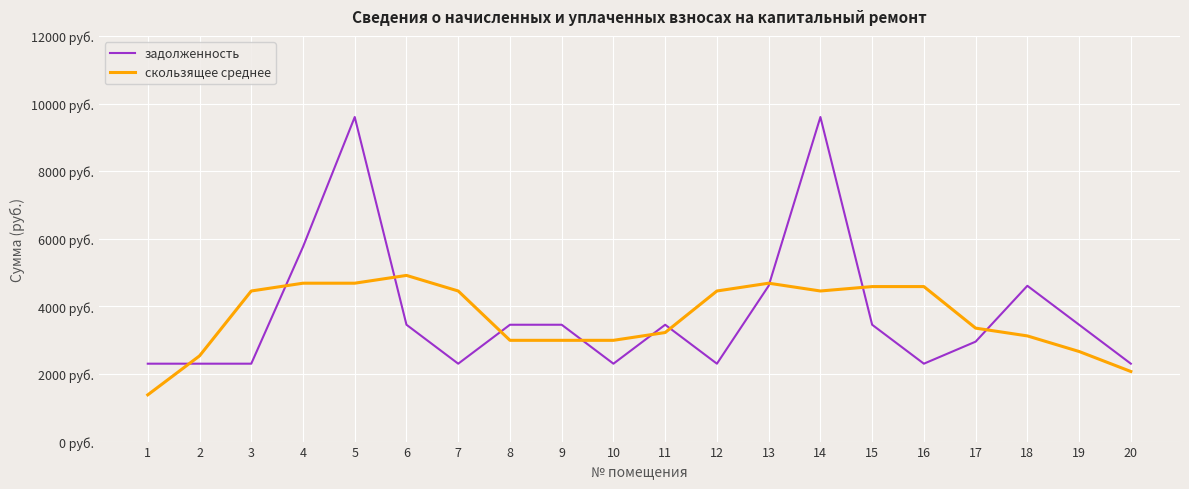

Does the chart have visible grid lines?

Yes